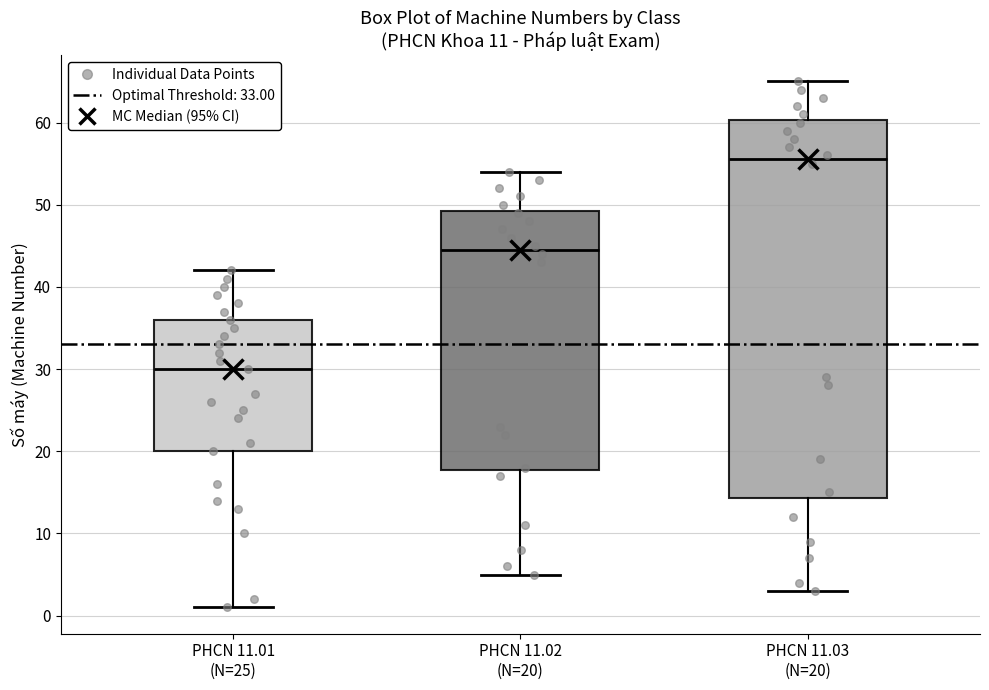

Reading left to right, transcribe this box plot: for each box, give where its median line is, the range the box spans, and where its two whiskers end, as read against the y-axis. The values are not printed on the chart, so give them approximately, as read against the axis.

PHCN 11.01 (N=25): median 30, box 20 to 36, whiskers 1 to 42
PHCN 11.02 (N=20): median 45, box 18 to 49, whiskers 5 to 54
PHCN 11.03 (N=20): median 56, box 14 to 60, whiskers 3 to 65